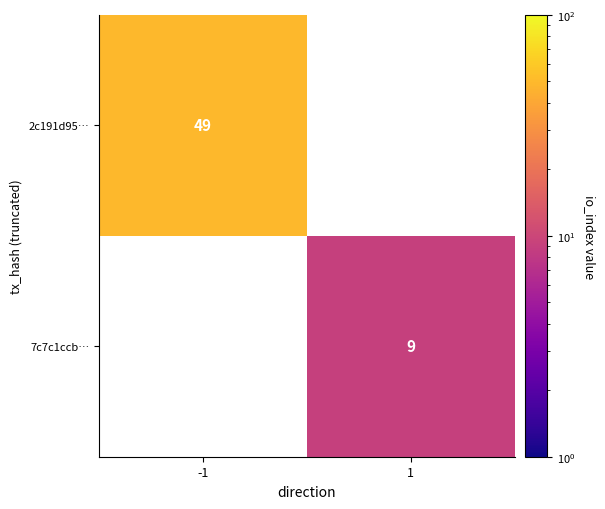

True or false: 7c7c1ccb… has a value of 9 at 1.

True